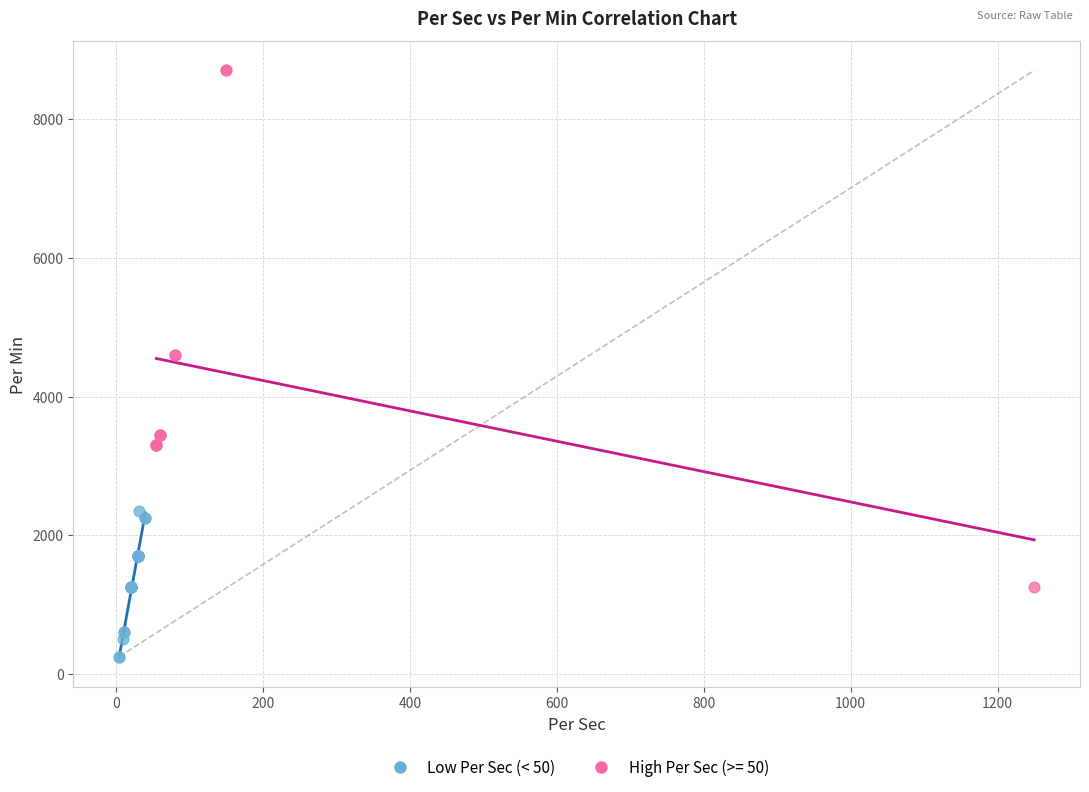

Which series contains the highest Y value?

High Per Sec (>= 50)